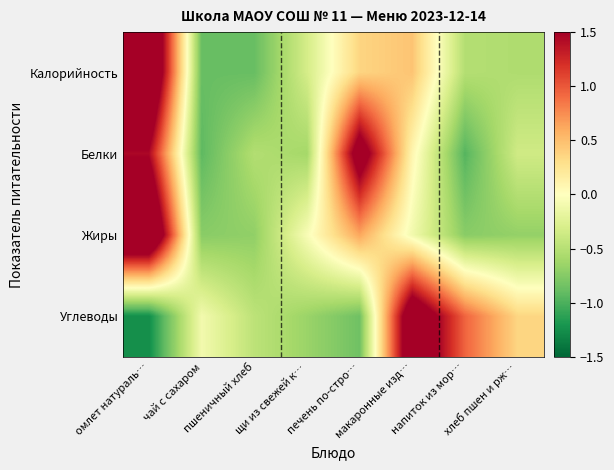

Reading left to right, transcribe all the data shown in this chart.

Калорийность: омлет натураль…=2.3	чай с сахаром=-0.9	пшеничный хлеб=-0.9	щи из свежей к…=-0.3	печень по-стро…=0.4	макаронные изд…=0.5	напиток из мор…=-0.5	хлеб пшен и рж…=-0.5
Белки: омлет натураль…=1.4	чай с сахаром=-0.9	пшеничный хлеб=-0.5	щи из свежей к…=-0.6	печень по-стро…=1.8	макаронные изд…=0.1	напиток из мор…=-1.0	хлеб пшен и рж…=-0.4
Жиры: омлет натураль…=2.4	чай с сахаром=-0.7	пшеничный хлеб=-0.7	щи из свежей к…=-0.1	печень по-стро…=0.6	макаронные изд…=-0.1	напиток из мор…=-0.7	хлеб пшен и рж…=-0.7
Углеводы: омлет натураль…=-1.3	чай с сахаром=-0.1	пшеничный хлеб=-0.5	щи из свежей к…=-0.6	печень по-стро…=-0.8	макаронные изд…=2.0	напиток из мор…=0.9	хлеб пшен и рж…=0.4